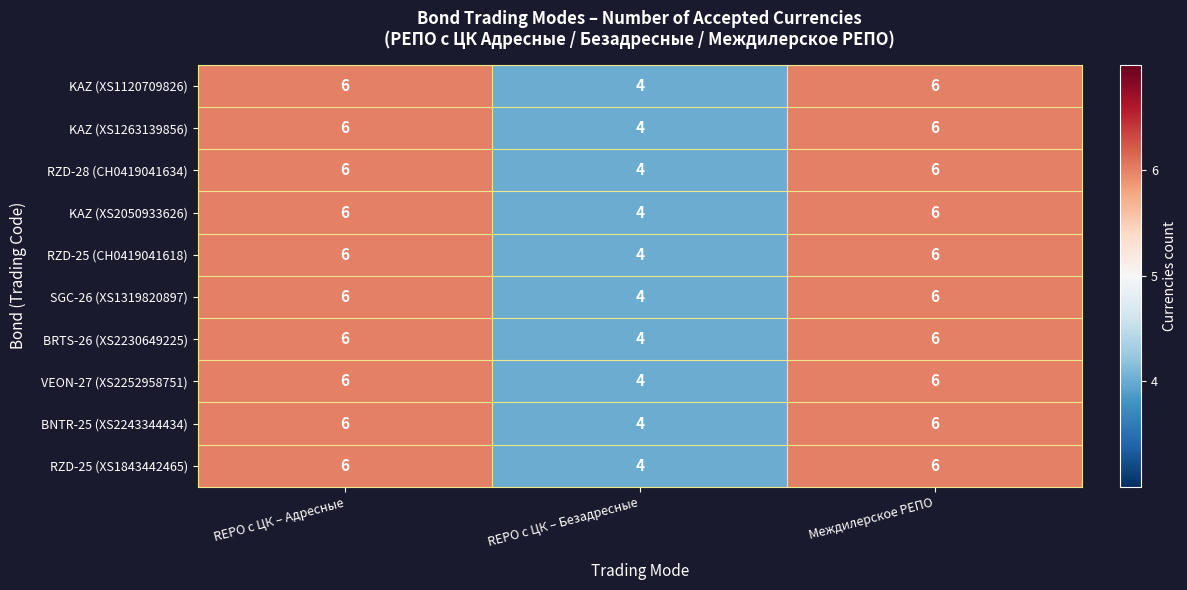

Is it true that SGC-26 (XS1319820897) equals 2 at REPO с ЦК – Адресные?

False